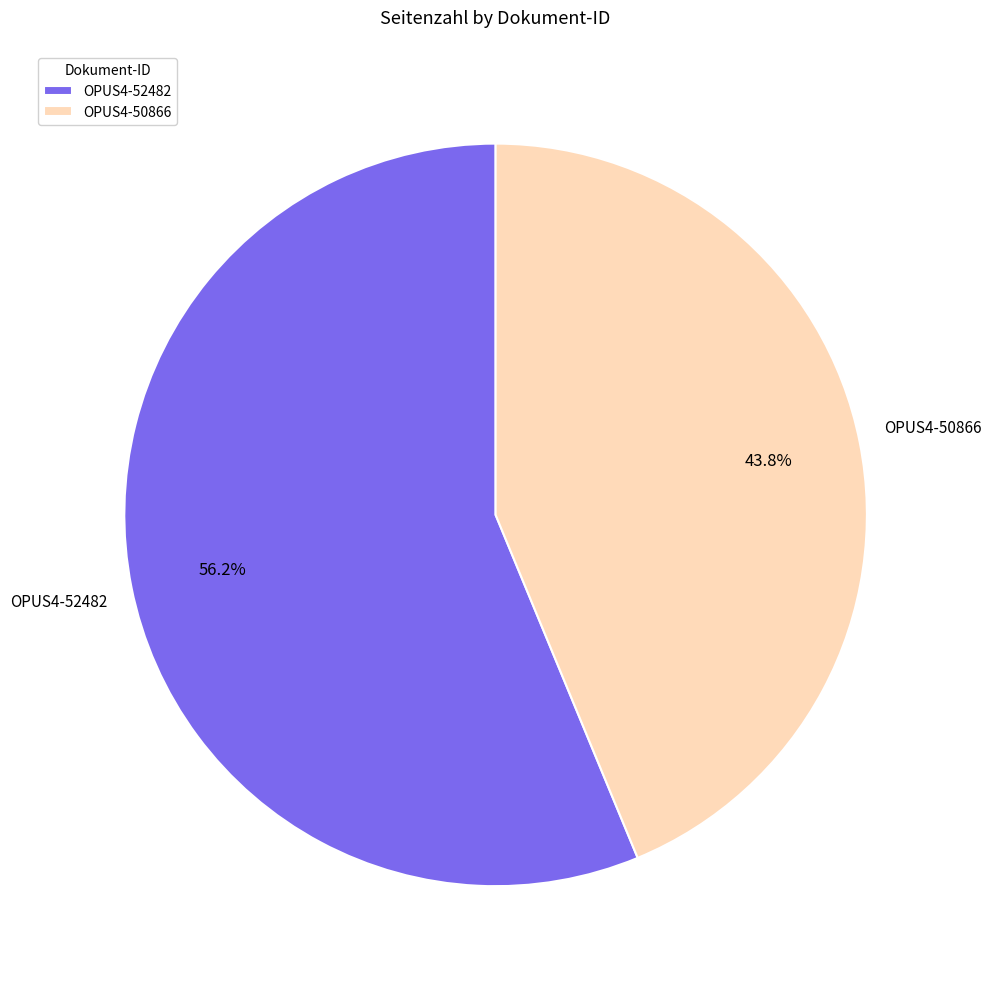

To the nearest percent, what is the average slice percentage?

50%